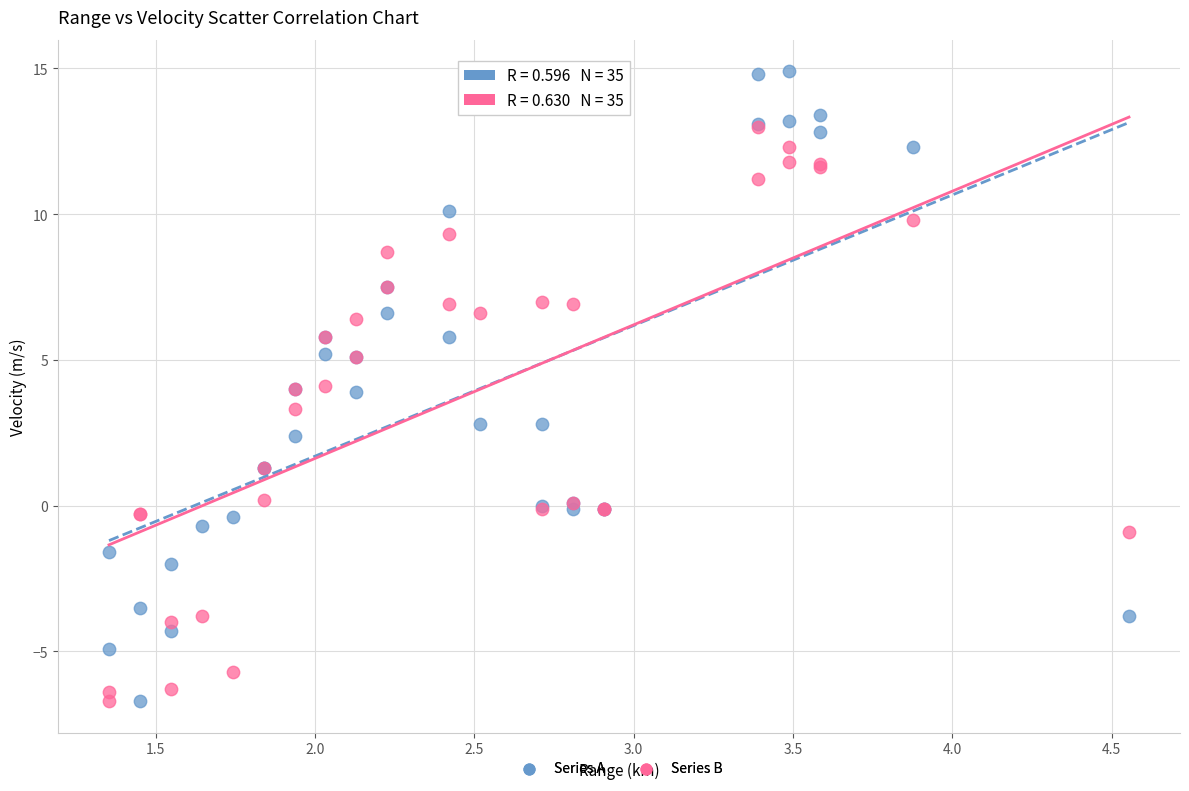

What are all the series names shown in the legend?

Series A, Series B